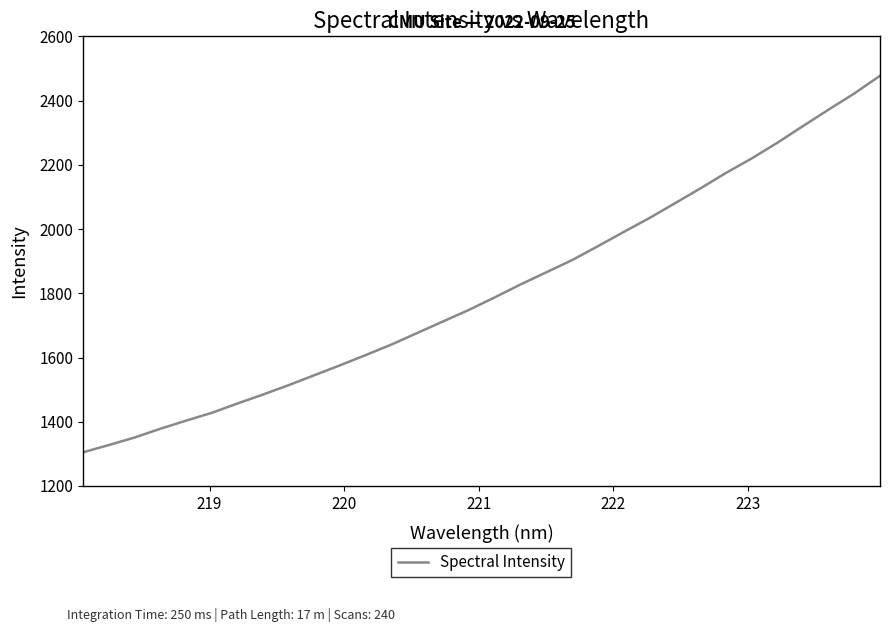

What is the maximum value shown in the chart?

2477.2